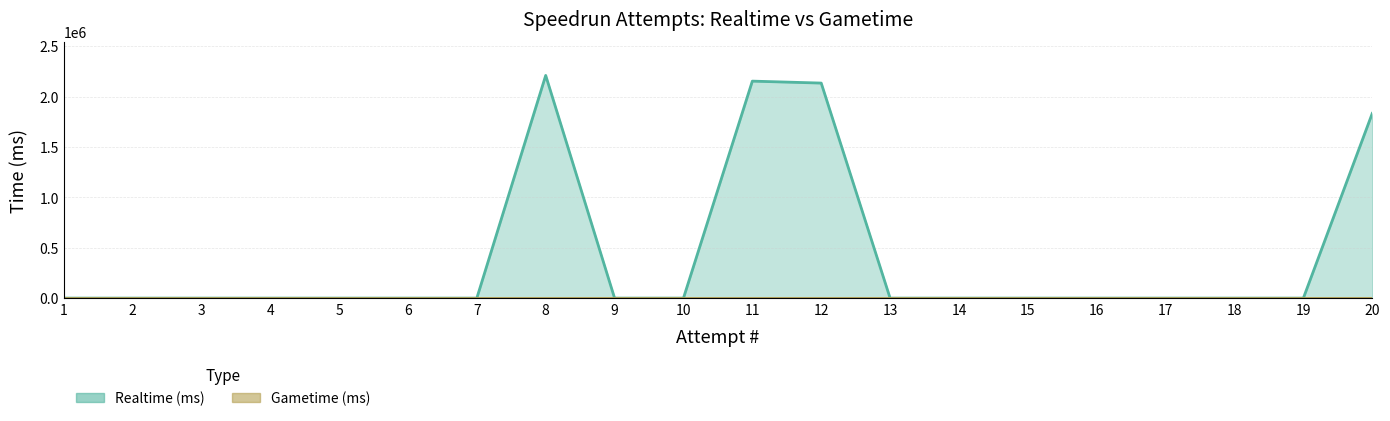

Which series has the largest range (max minus min)?

Realtime (ms)